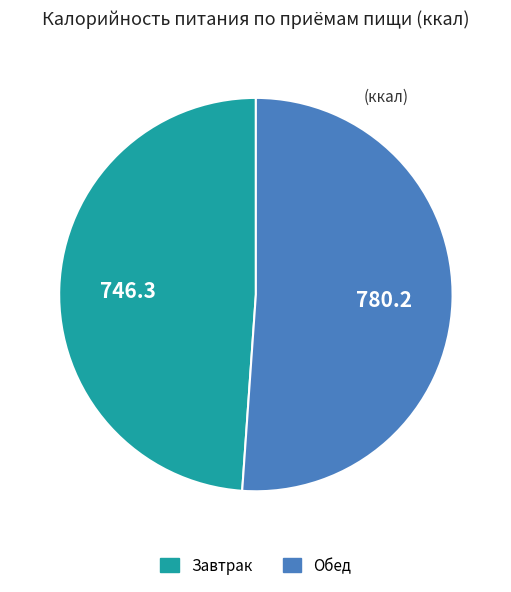

Do Обед and Завтрак together represent more than half of the pie?

Yes